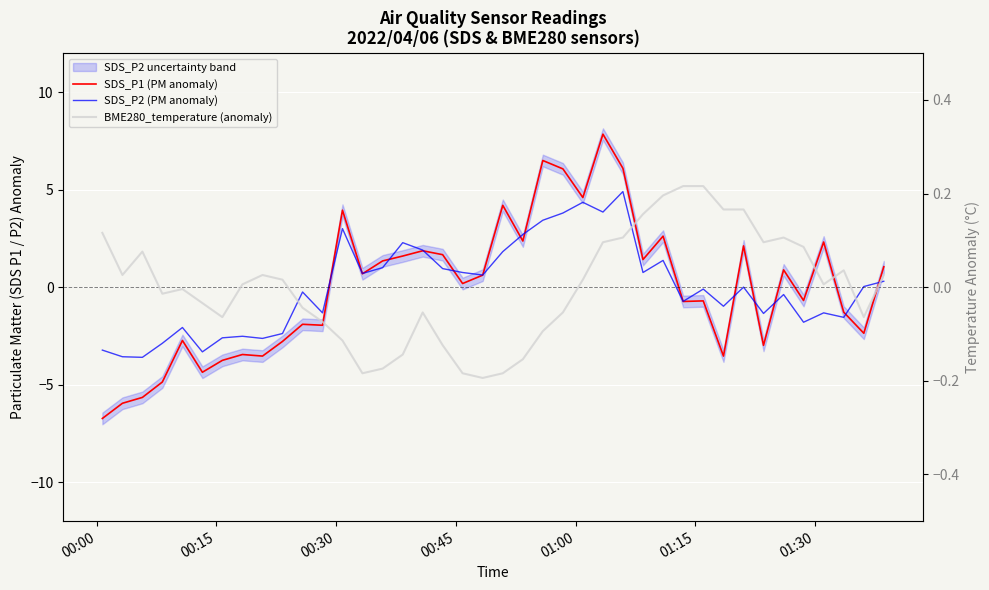

How many lines are shown in the chart?

3